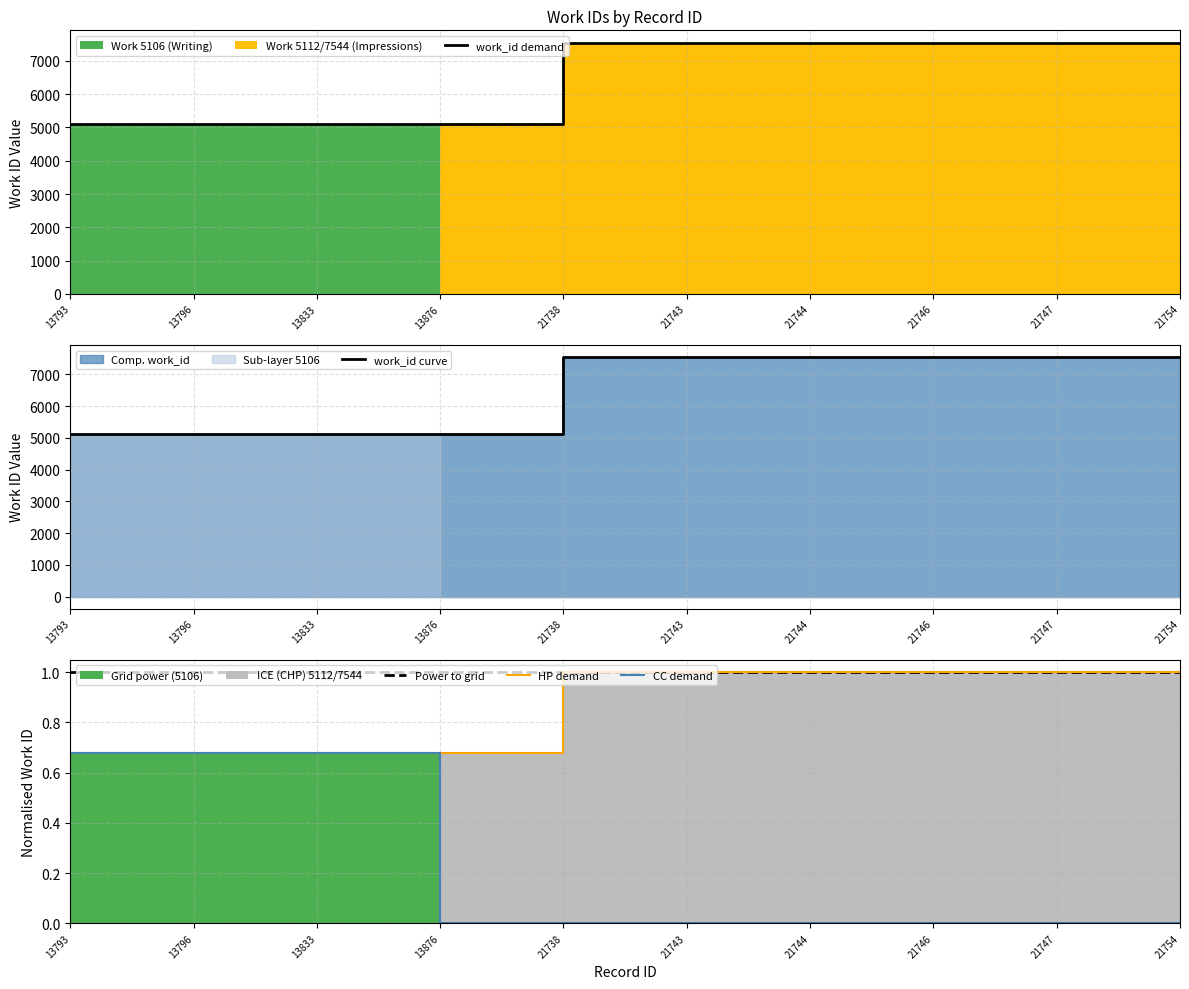

How many data points in work_id curve are less than 7544?

4